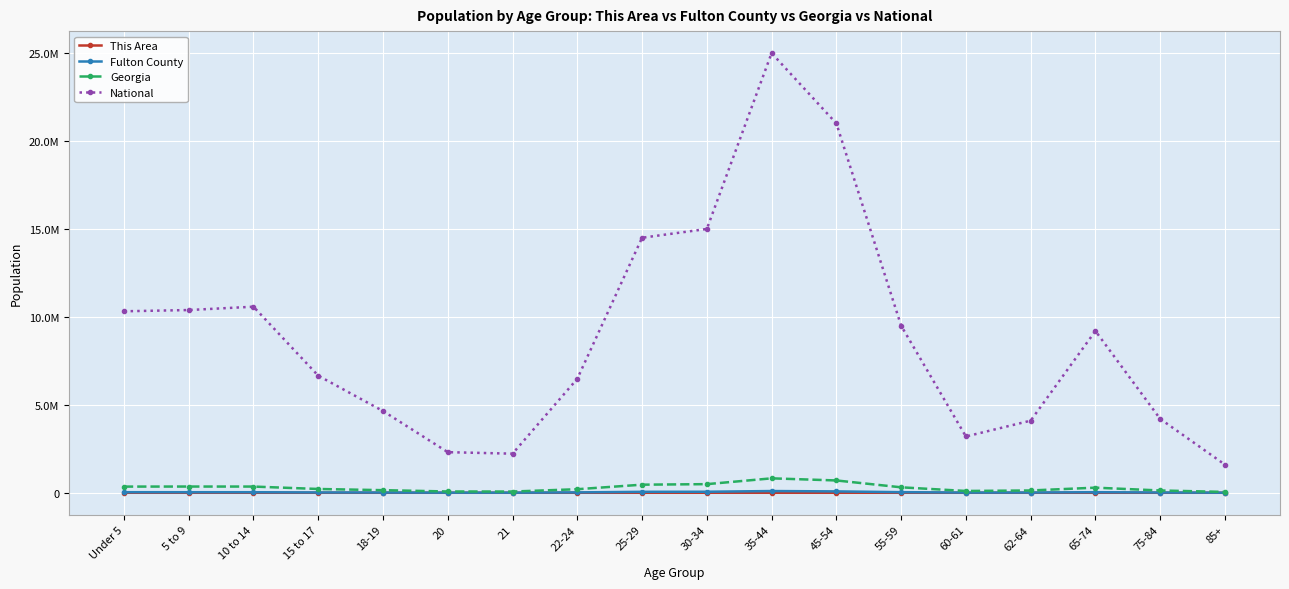

Rank the categories by National value from lowest to highest.

85+, 21, 20, 60-61, 62-64, 75-84, 18-19, 22-24, 15 to 17, 65-74, 55-59, Under 5, 5 to 9, 10 to 14, 25-29, 30-34, 45-54, 35-44